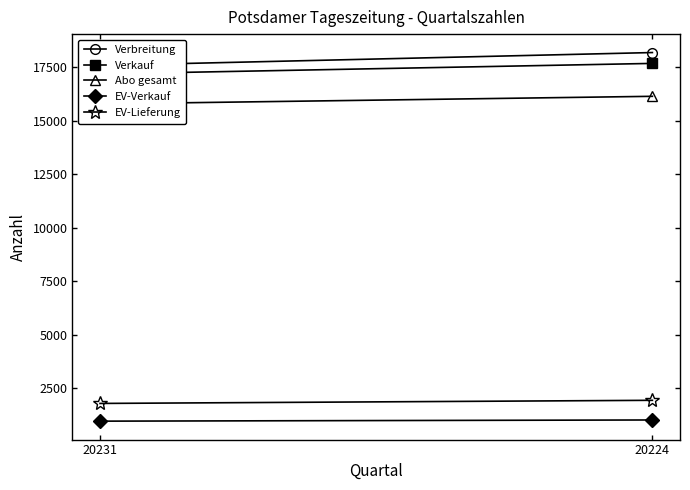

At how many categories does at least one series exceed 1898?

2